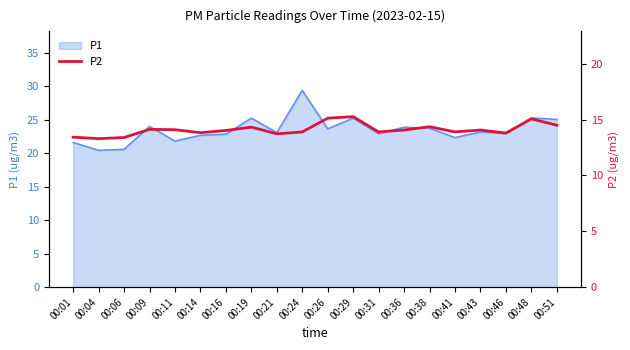

What is the maximum value for P1?

29.4